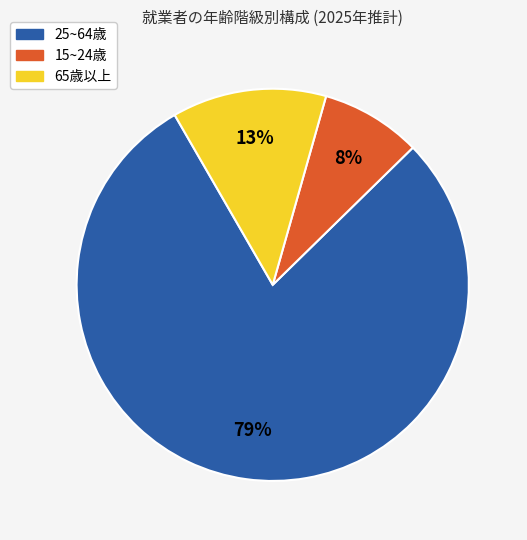

Is there a majority slice in this chart?

Yes